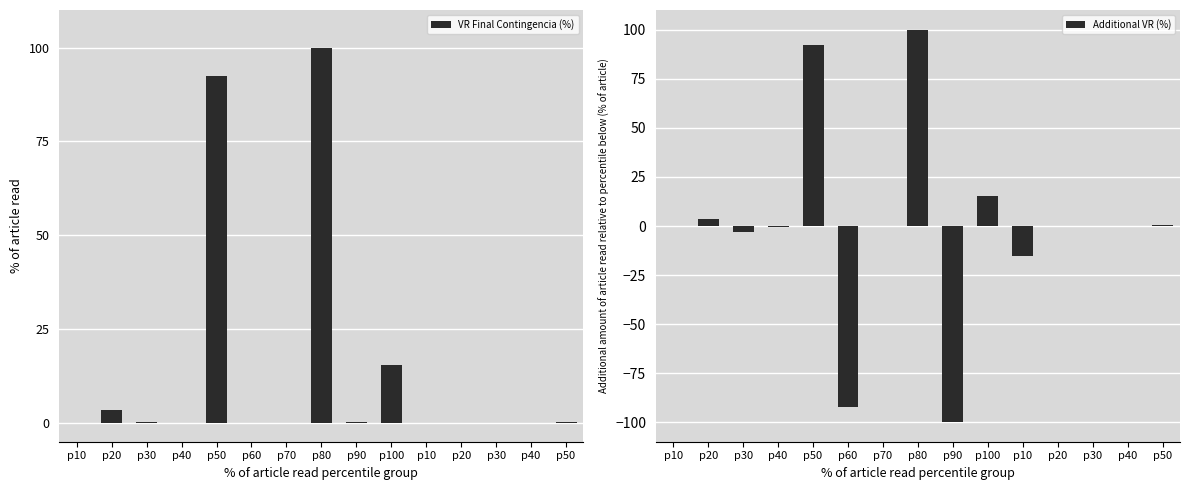

Is the value of Additional VR (%) at p40 greater than the value of VR Final Contingencia (%) at p20?

No